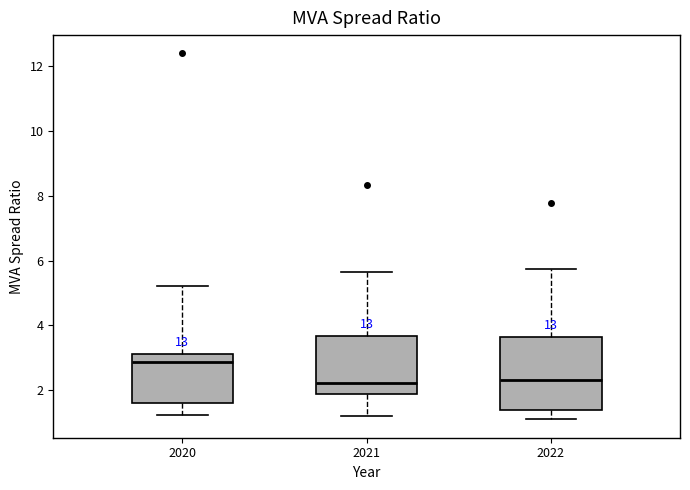

Reading left to right, transcribe this box plot: for each box, give where its median line is, the range the box spans, and where its two whiskers end, as read against the y-axis. The values are not printed on the chart, so give them approximately, as read against the axis.

2020: median 2.8, box 1.6 to 3.2, whiskers 1.2 to 5.2
2021: median 2.2, box 1.8 to 3.6, whiskers 1.2 to 5.6
2022: median 2.4, box 1.4 to 3.6, whiskers 1.0 to 5.8